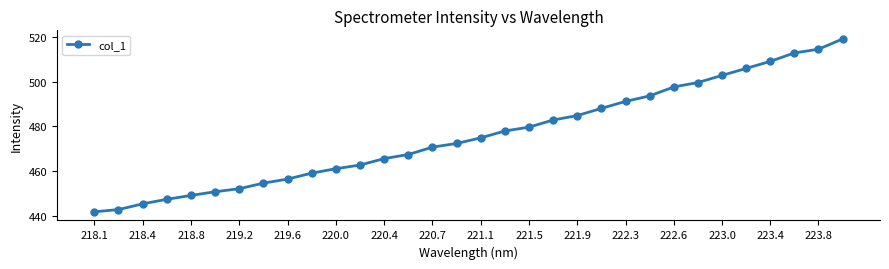

What is the average value?

476.0